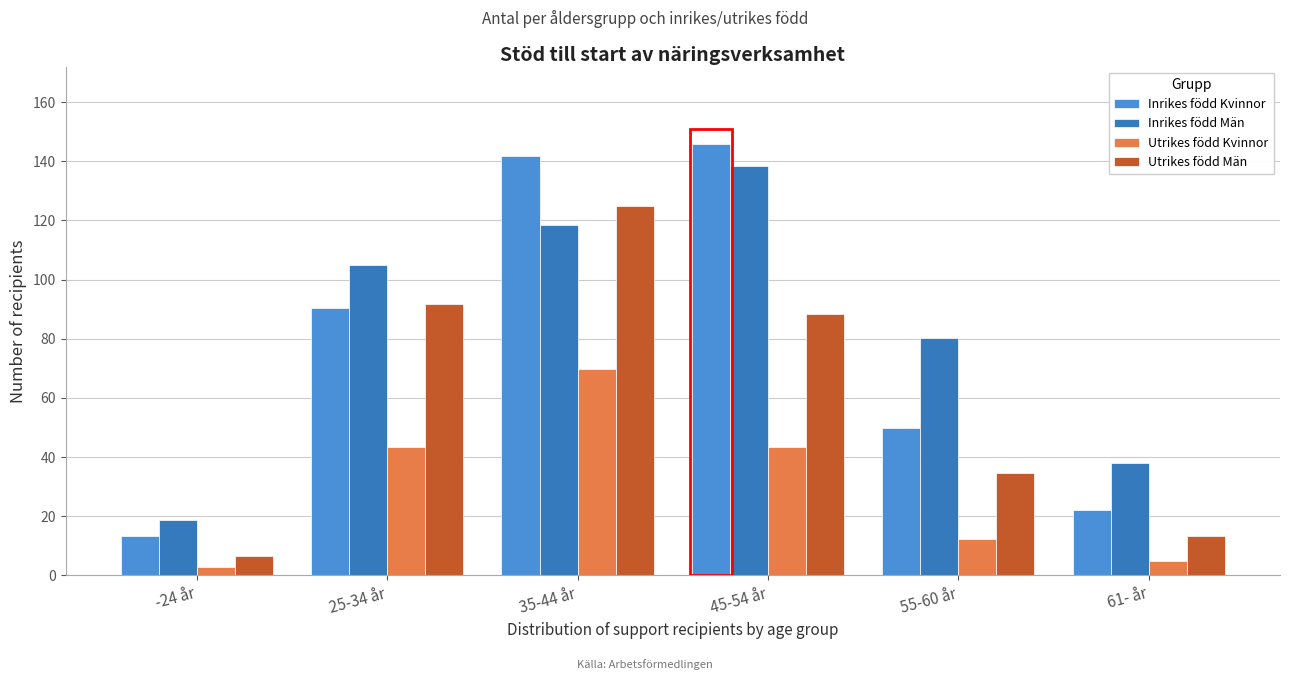

What is the total value across all series at 45-54 år?

415.9